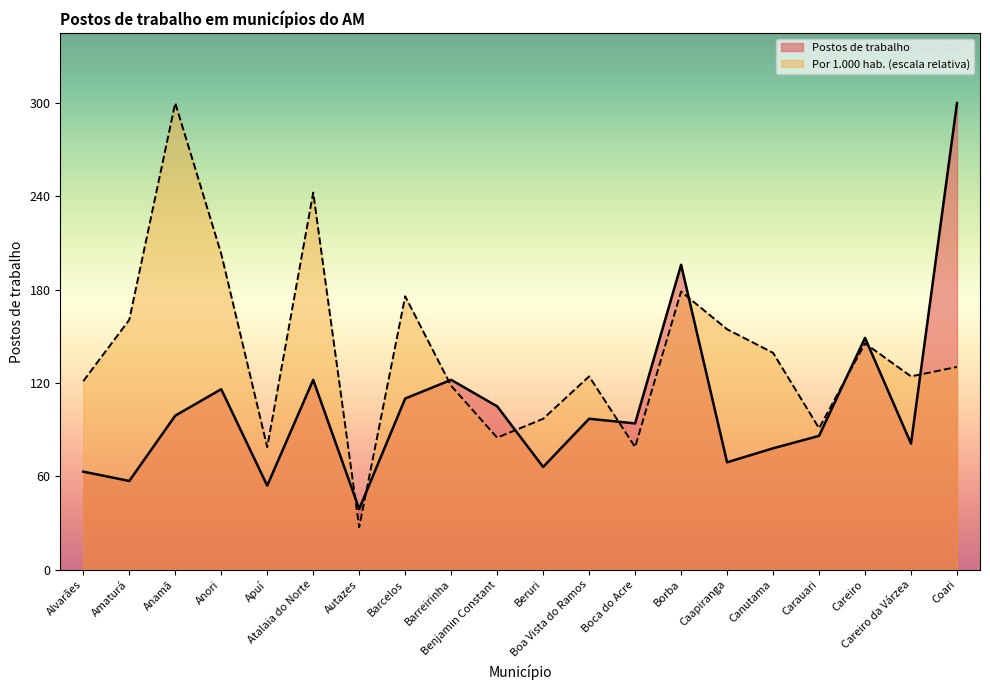

What is the label of the 19th point from the left?

Careiro da Várzea